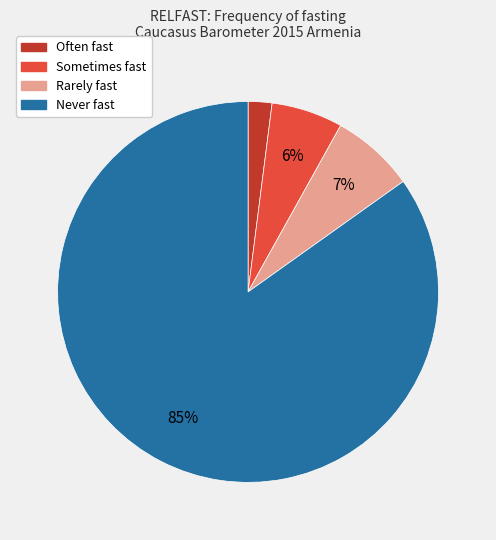

Which slice is the largest?

Never fast